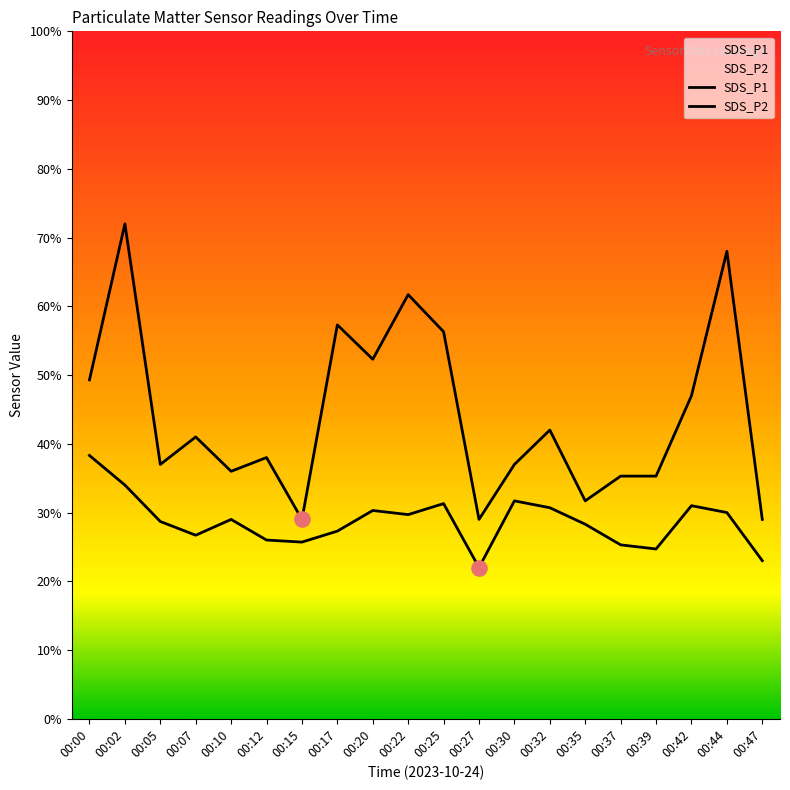

At how many categories does at least one series exceed 2?

20